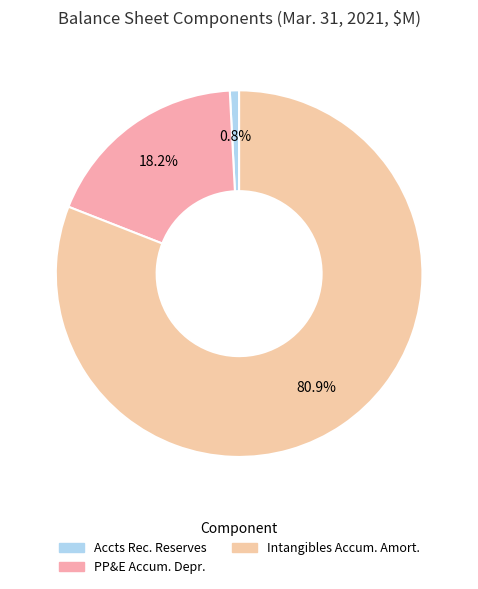

Count the number of slices in the pie.

3